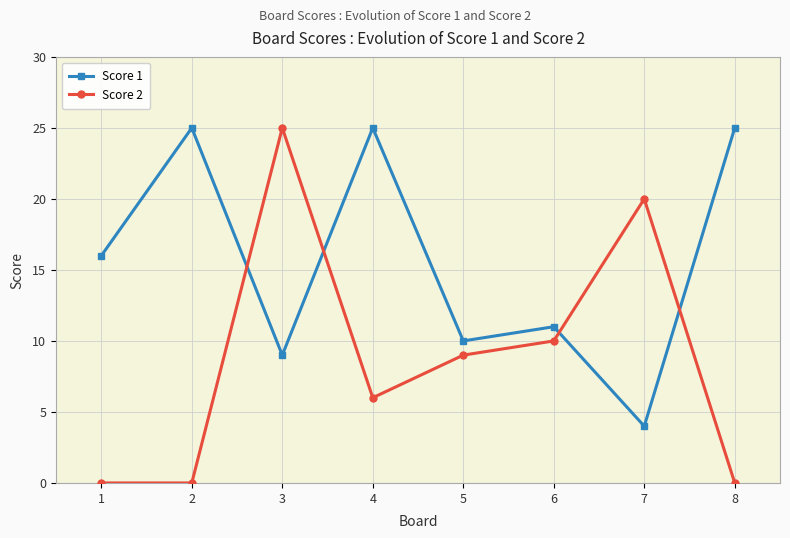

Which series has the largest range (max minus min)?

Score 2